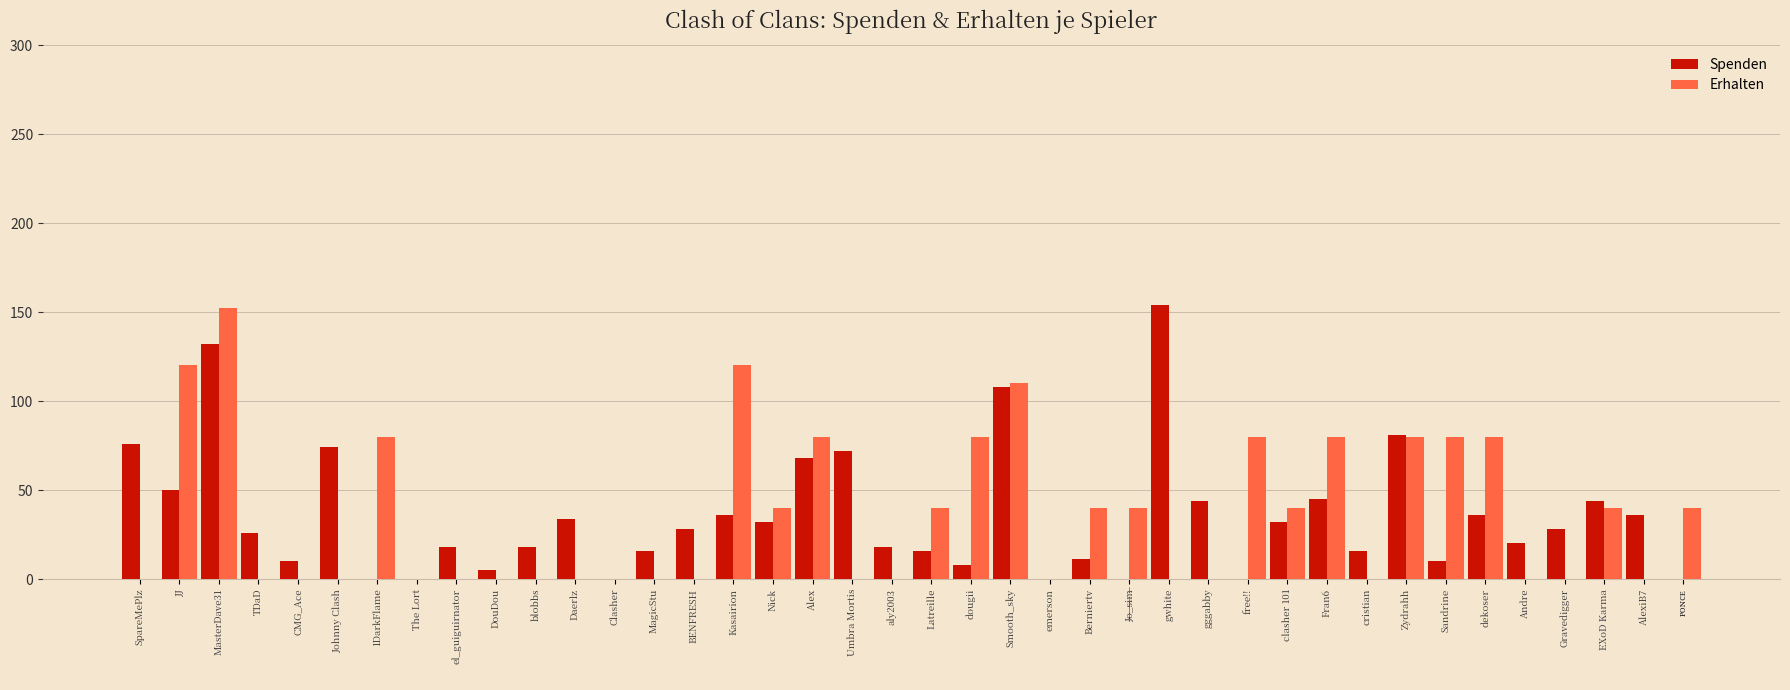

Are the bars grouped side by side (vs. stacked)?

Yes